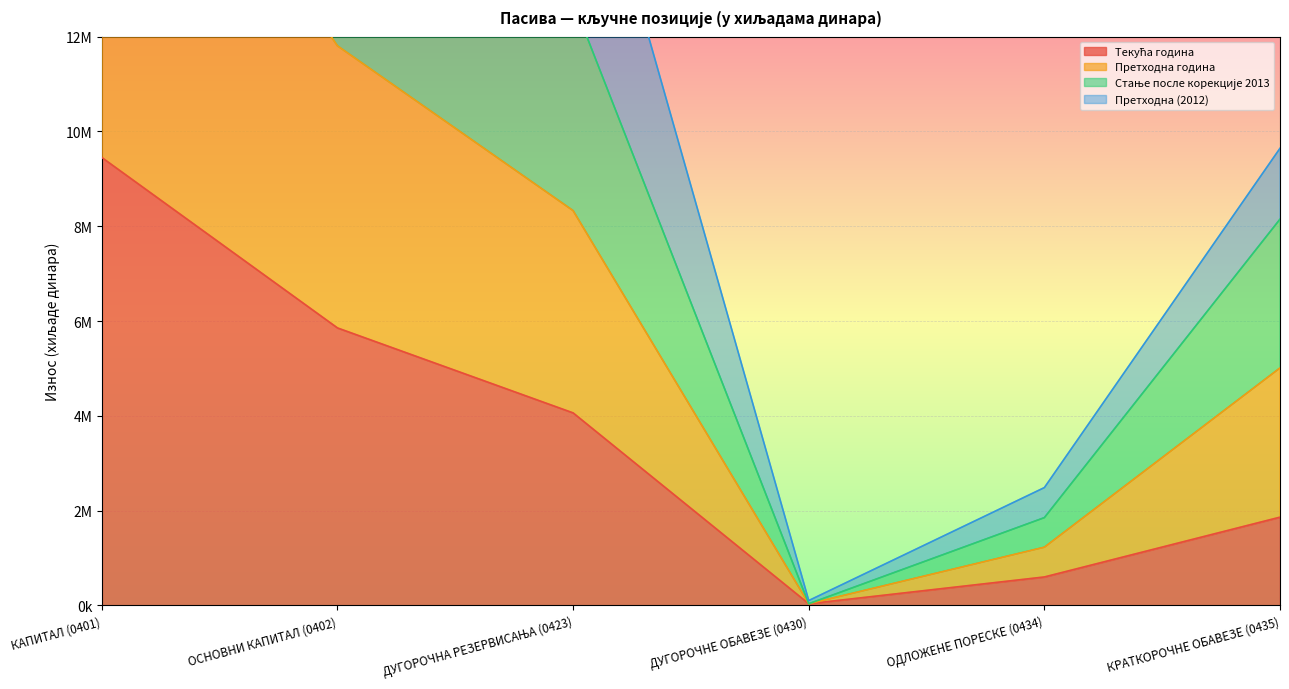

What is the average value of the Стање после корекције 2013 series?

7582954